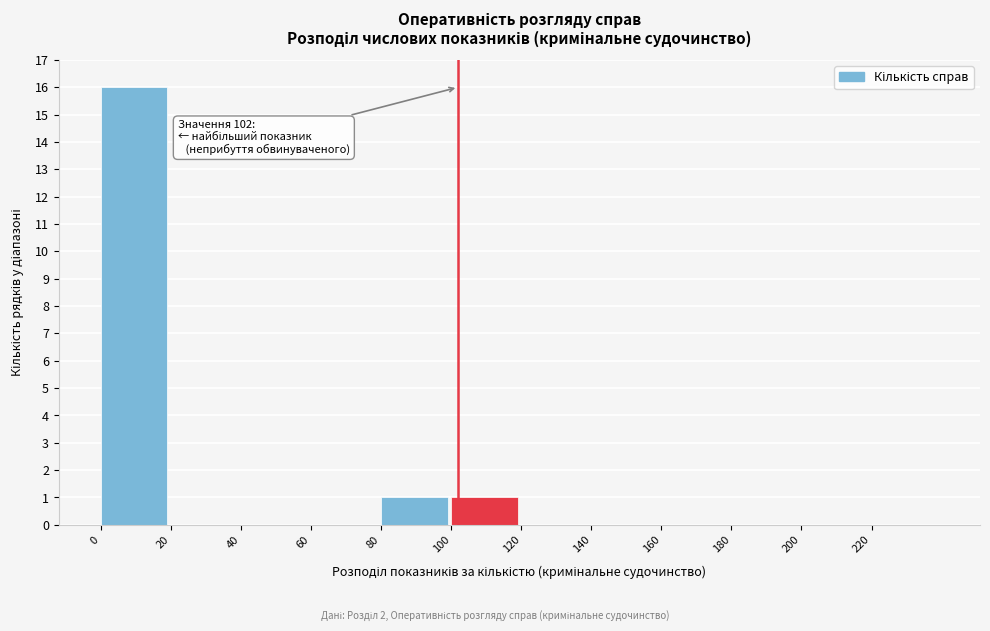

Over which range of the x-axis is the bar tallest?

0 to 20